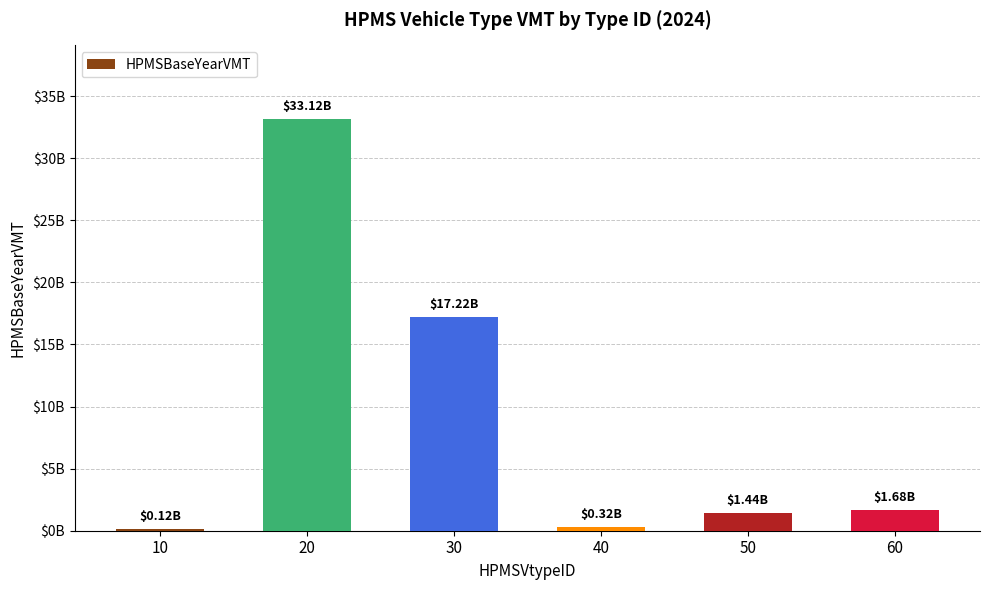

Are the bars horizontal?

No